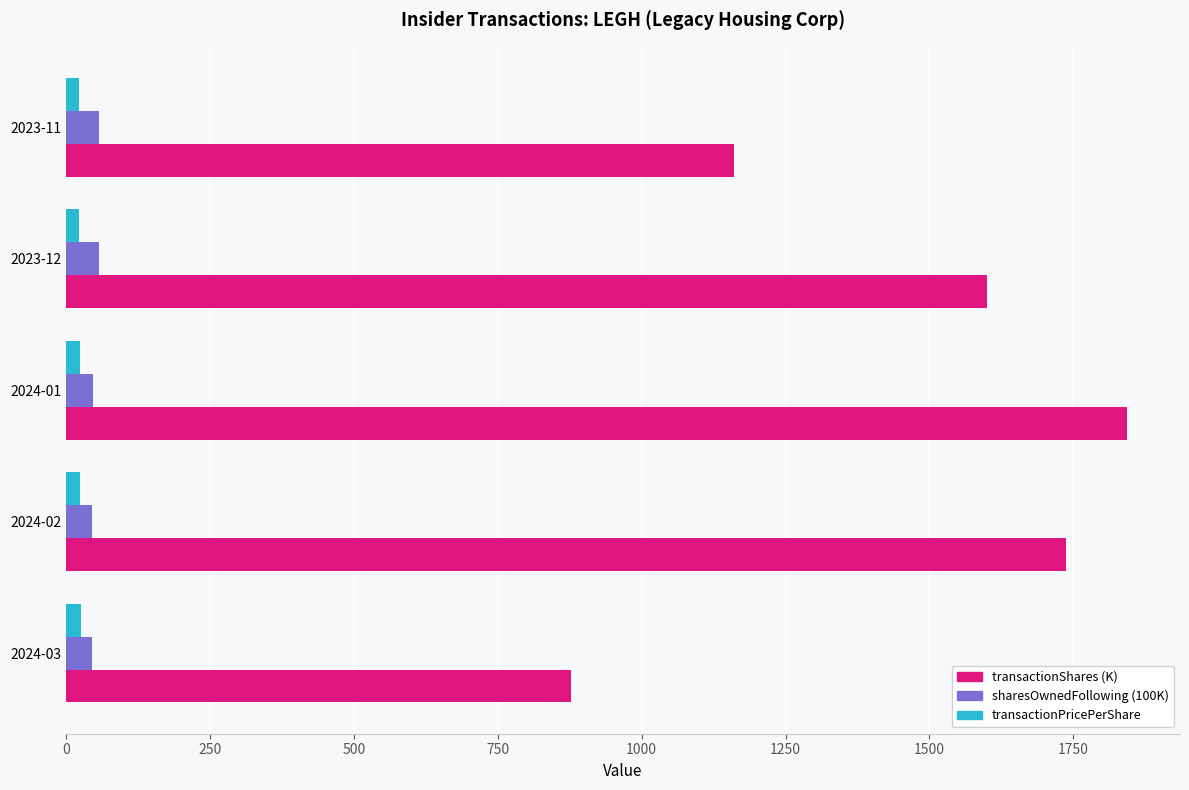

The value of transactionShares (K) at 2023-12 is 1600.2. True or false?

True